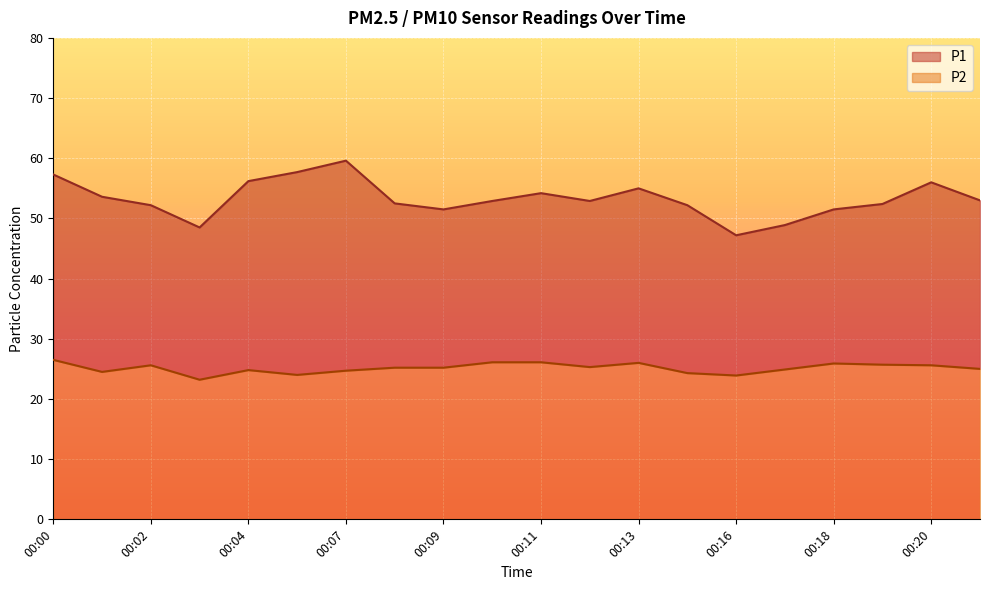

What is the spread (max minus min) of values at 00:16?

23.3